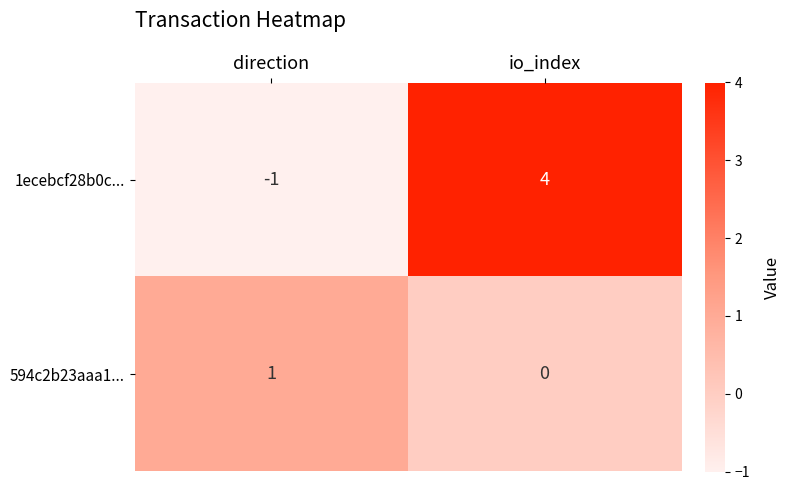

What is the sum of the 1ecebcf28b0c... values at direction and io_index?

3